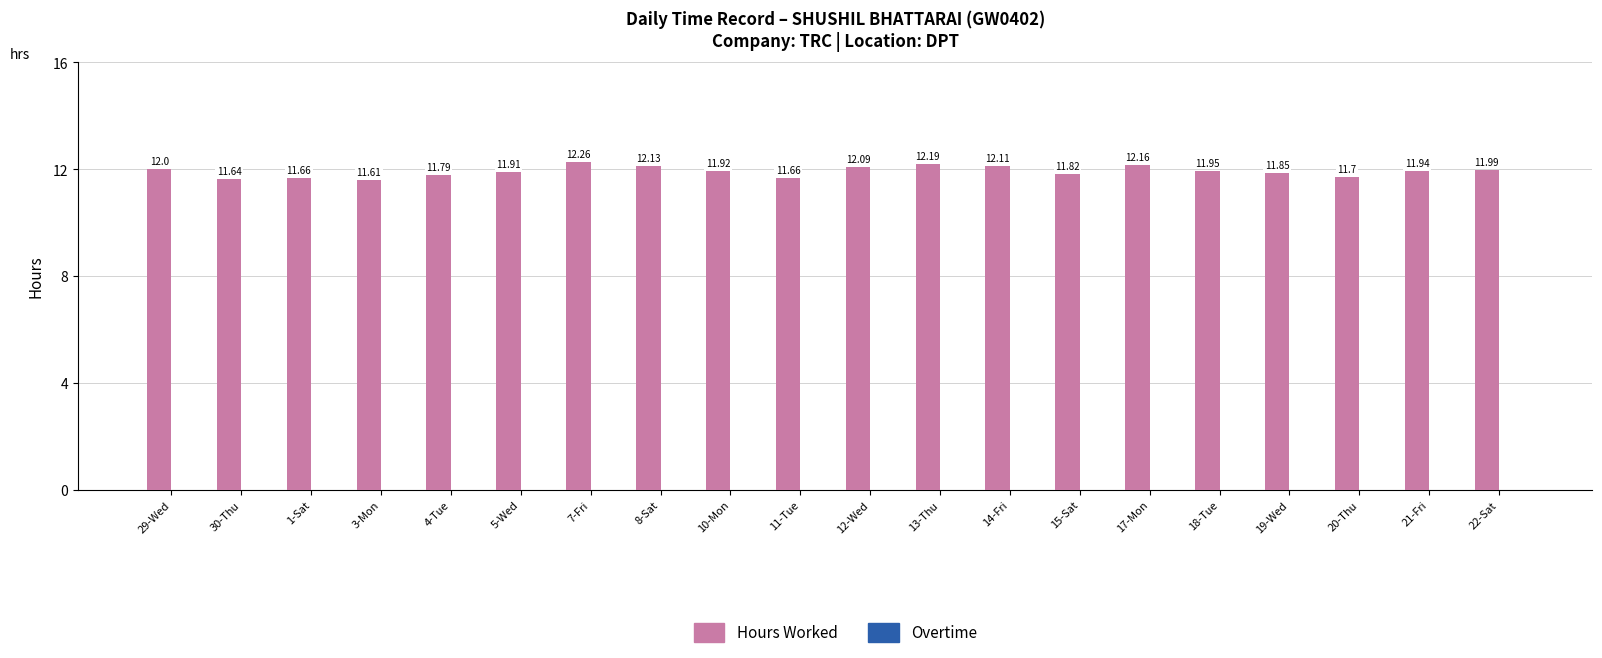

Between 22-Sat and 17-Mon, which is larger?

17-Mon